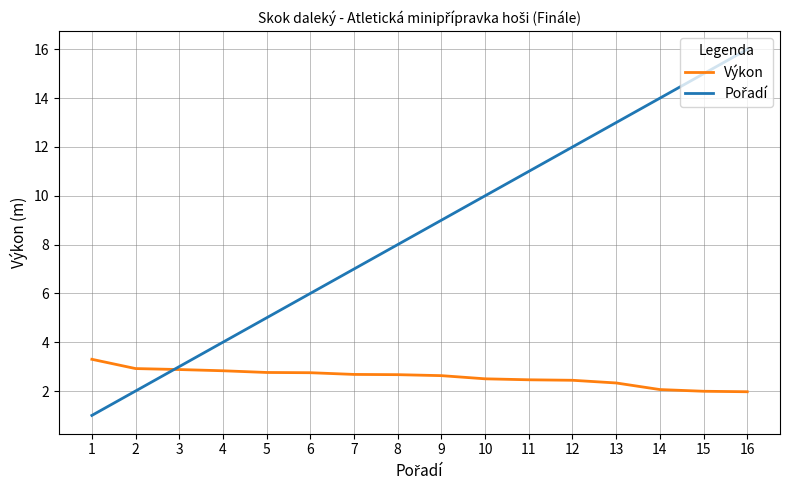

What is the total value across all series at 14?

16.1